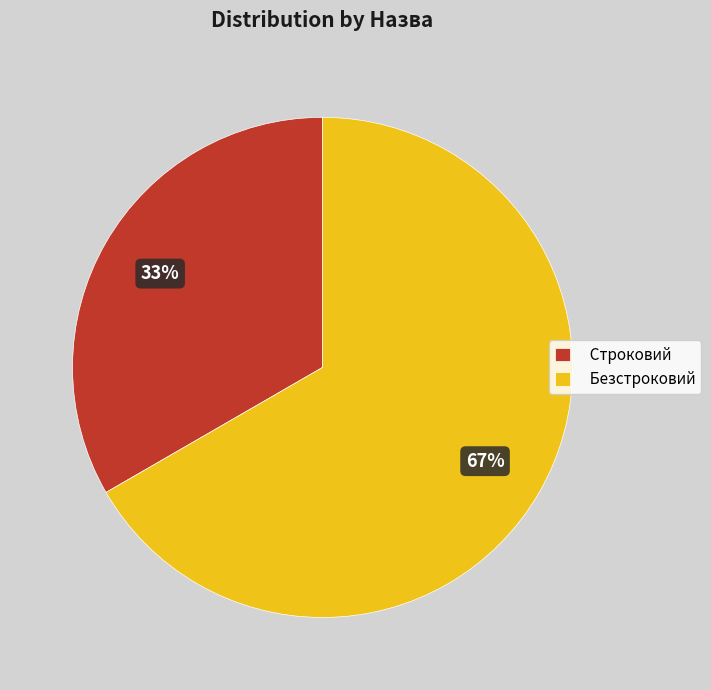

Which slice is the smallest?

Строковий